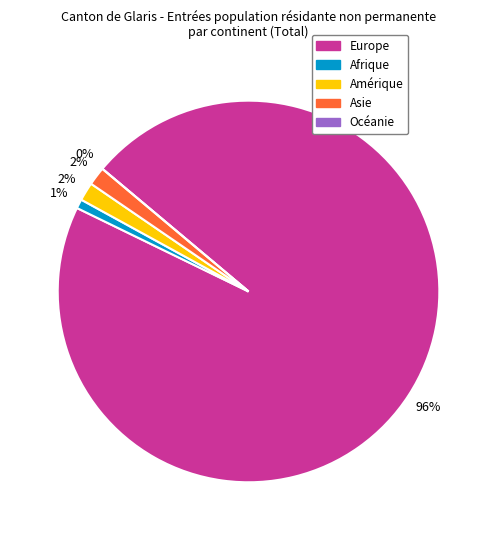

True or false: Océanie accounts for 11% of the total.

False